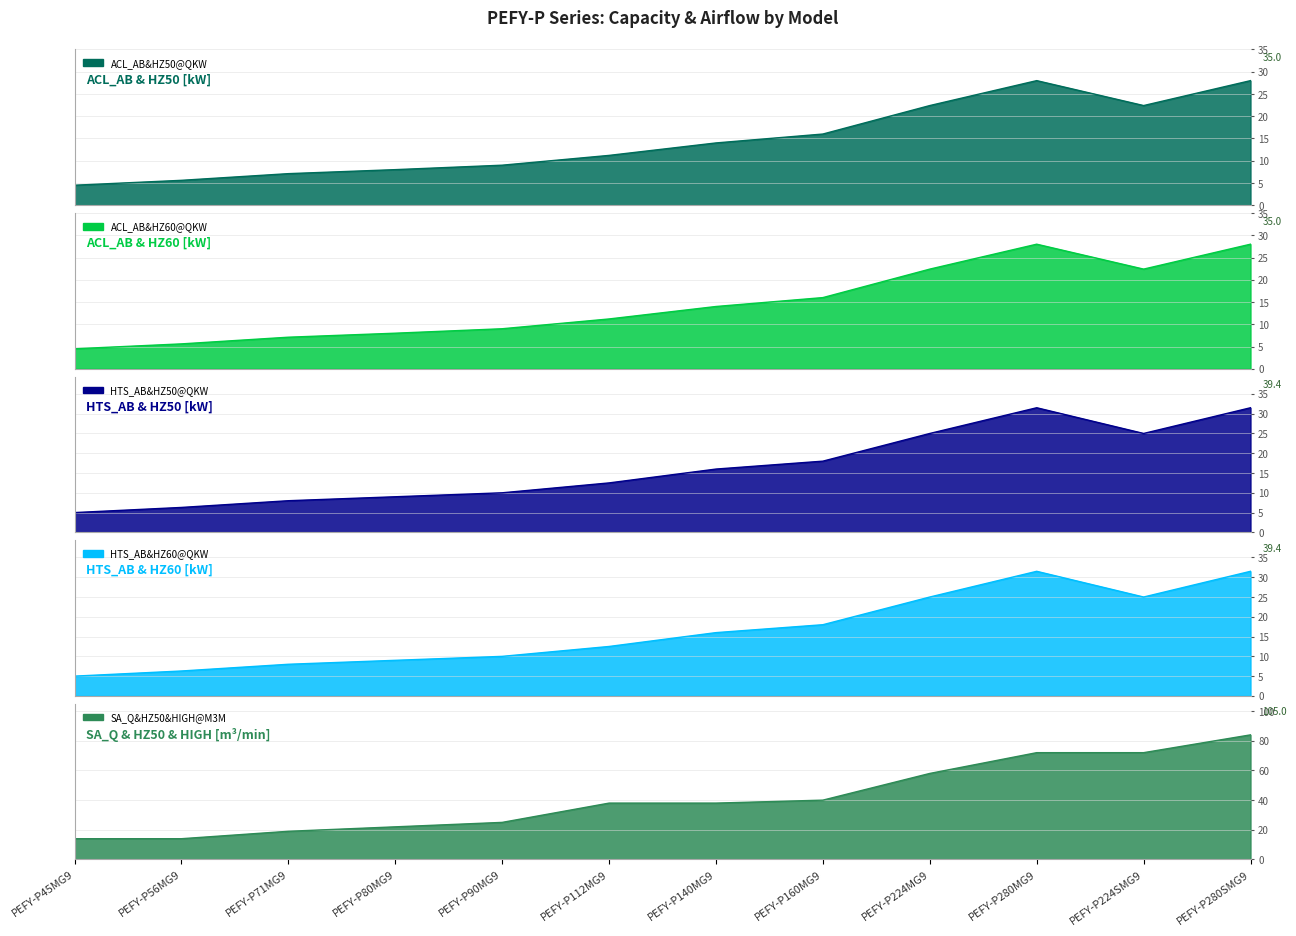

What position from the left is PEFY-P56MG9?

2